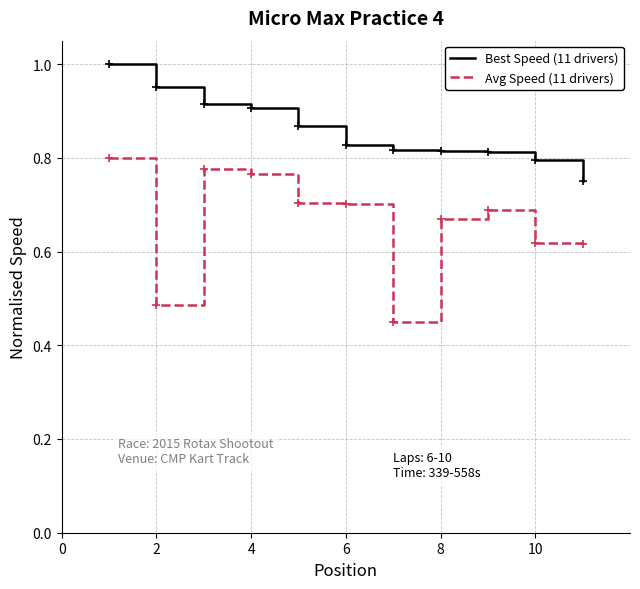

Rank the series by their maximum value, from lowest to highest.

Avg Speed (11 drivers), Best Speed (11 drivers)